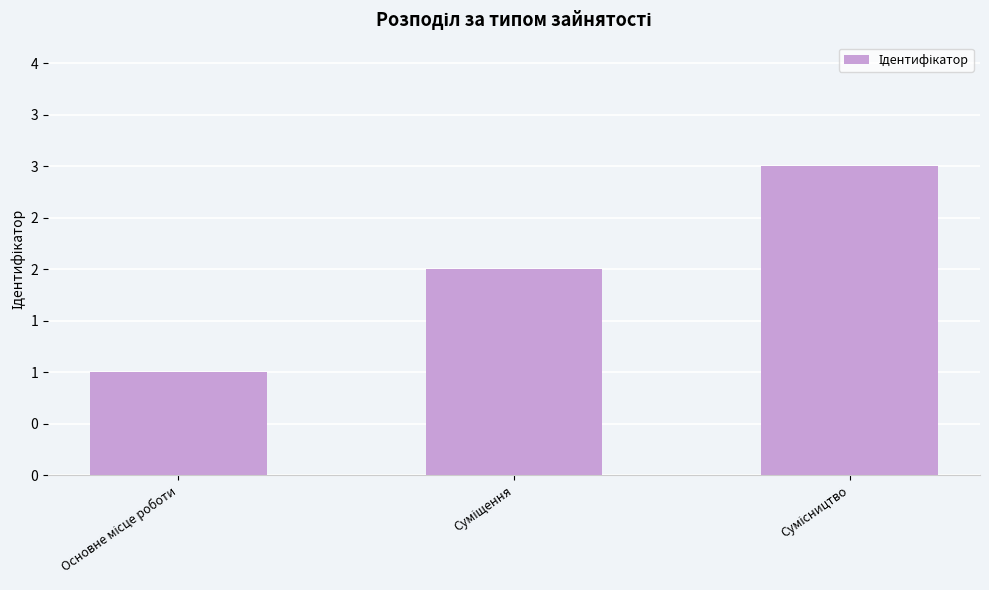

What is the label of the 3rd bar from the left?

Сумісництво